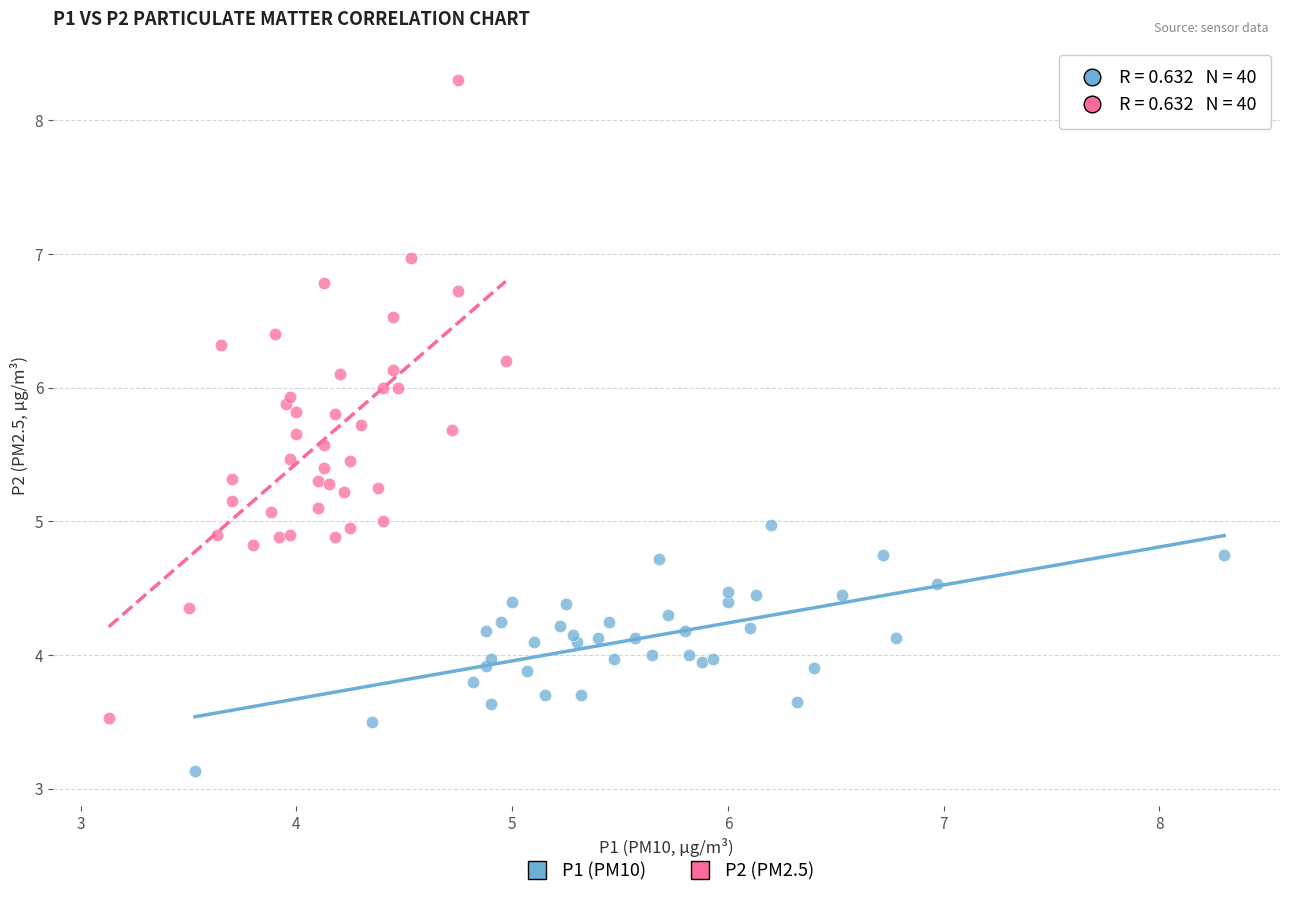

Which series reaches the maximum Y coordinate?

P2 (PM2.5)